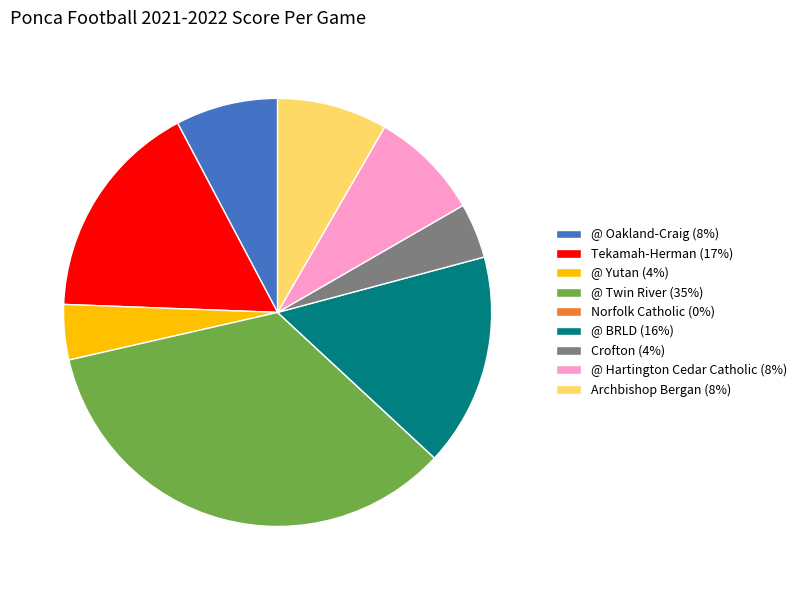

Which has a higher value, Tekamah-Herman or @ Oakland-Craig?

Tekamah-Herman